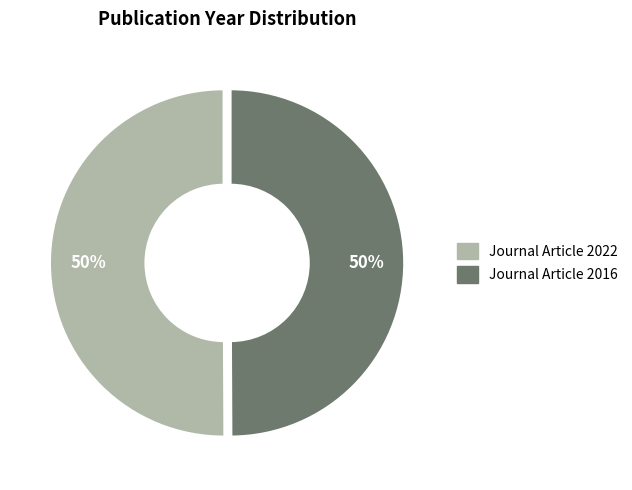

To the nearest percent, what is the average slice percentage?

50%